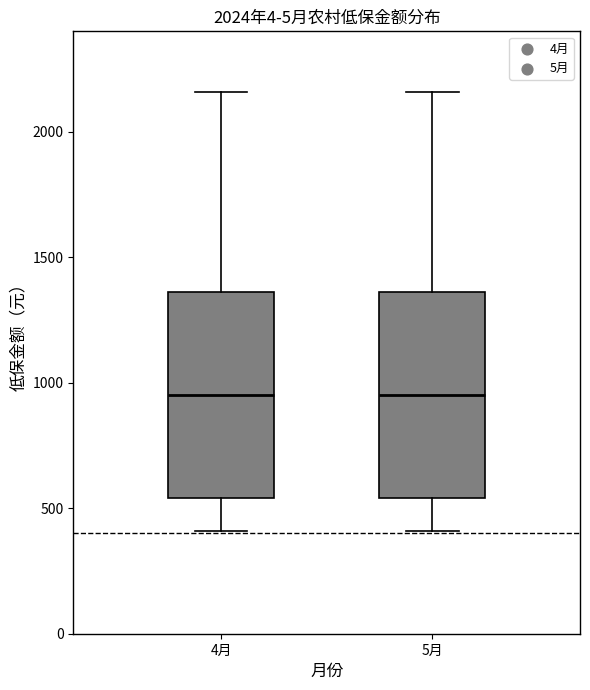

Reading left to right, transcribe this box plot: for each box, give where its median line is, the range the box spans, and where its two whiskers end, as read against the y-axis. The values are not printed on the chart, so give them approximately, as read against the axis.

4月: median 950, box 550 to 1350, whiskers 400 to 2150
5月: median 950, box 550 to 1350, whiskers 400 to 2150